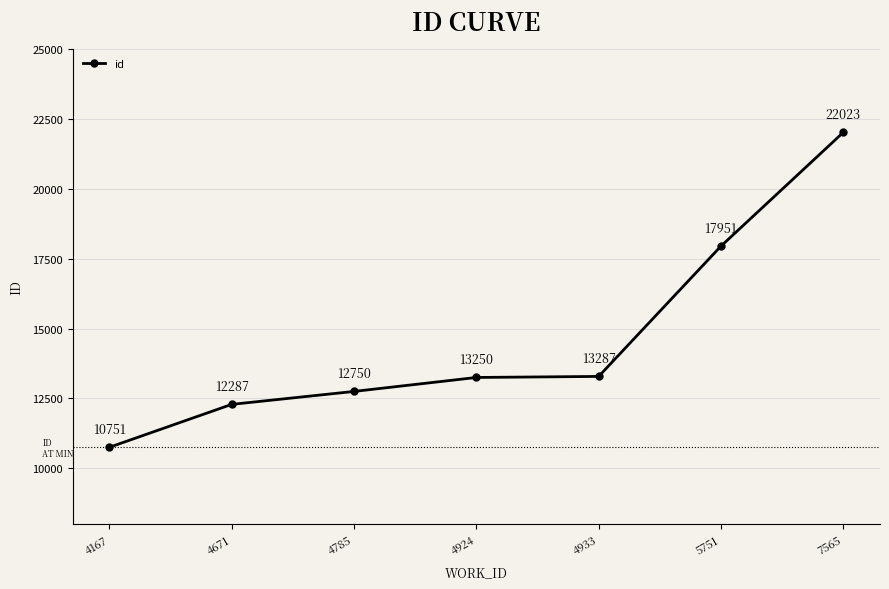

Reading left to right, extract all data points from this chart.

4167=10751	4671=12287	4785=12750	4924=13250	4933=13287	5751=17951	7565=22023